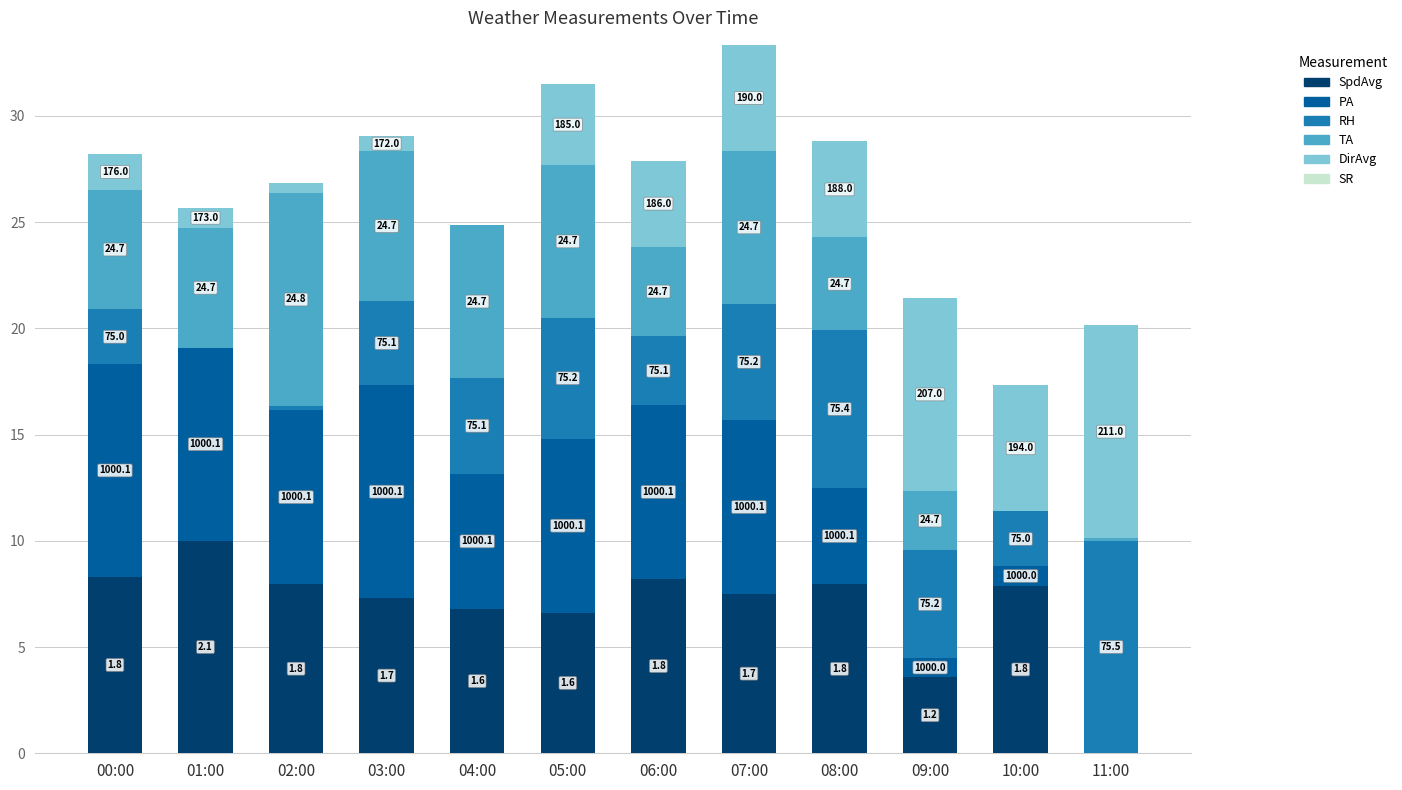

Are the bars horizontal?

No